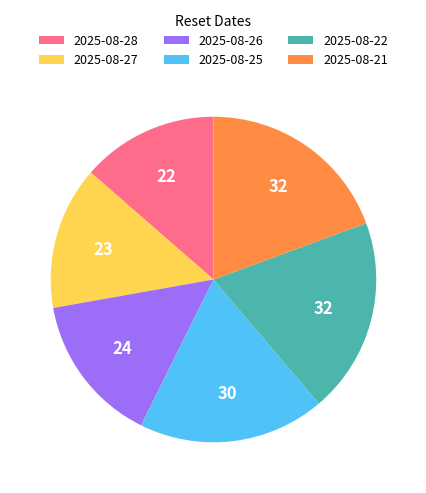

Is 2025-08-25 the majority of the pie?

No